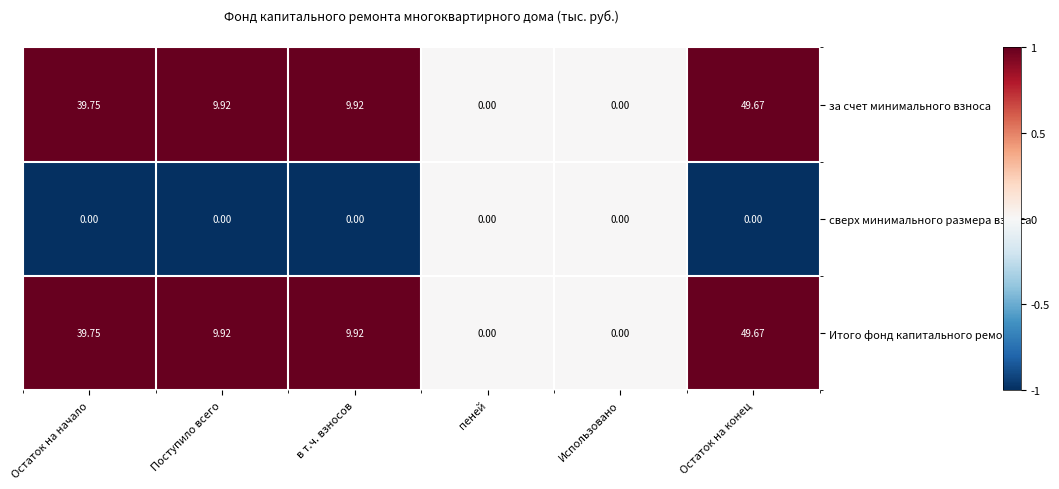

Is the value of за счет минимального взноса at пеней greater than the value of Итого фонд капитального ремонта at Остаток на конец?

No